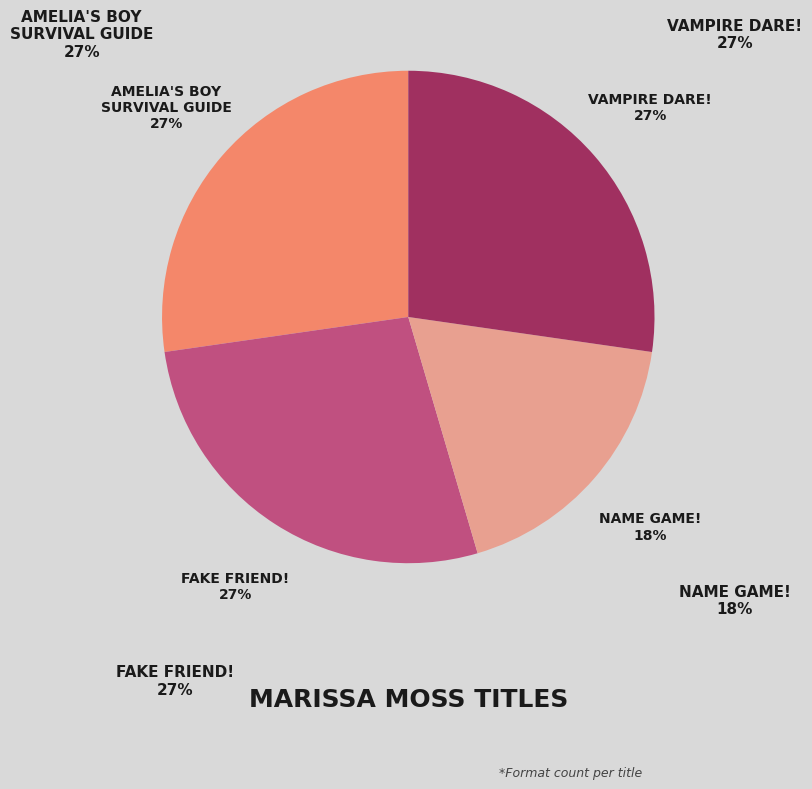

To the nearest percent, what percentage of the pie is Vampire Dare!?

27%